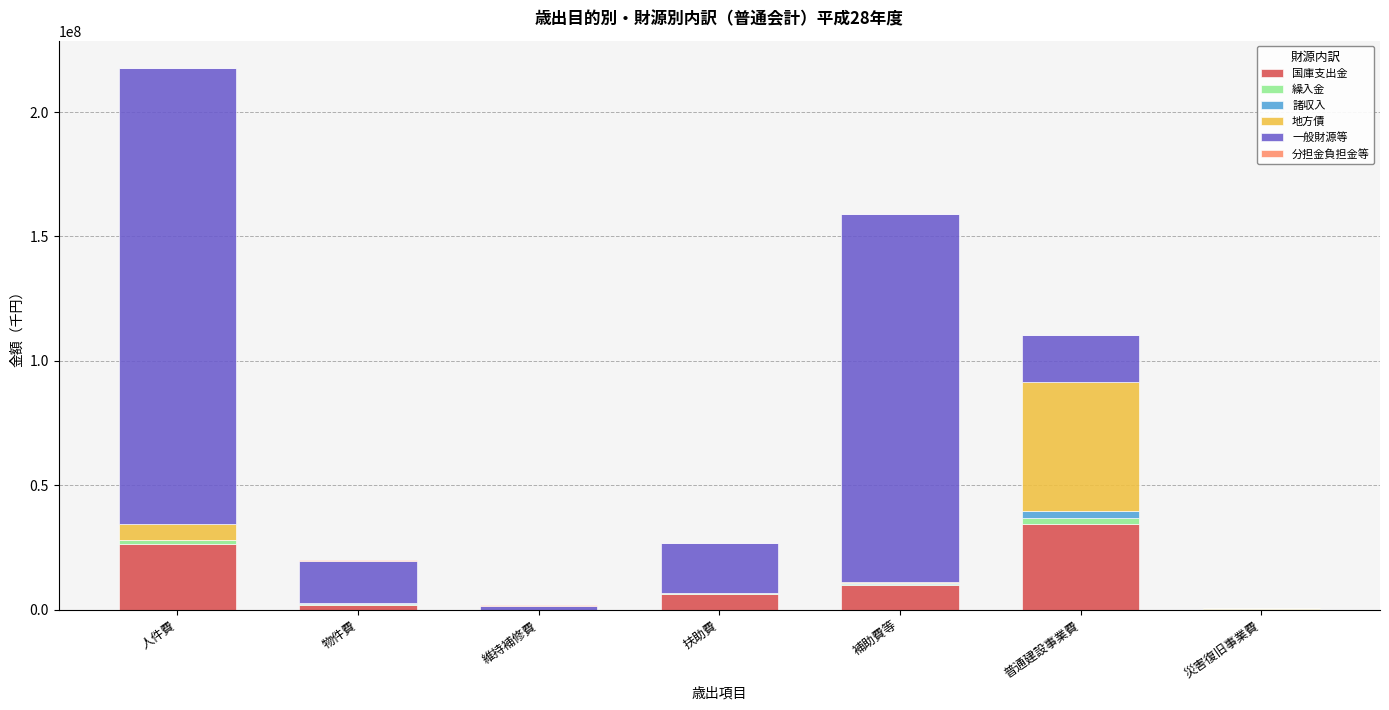

At which label does 国庫支出金 reach its peak?

普通建設事業費